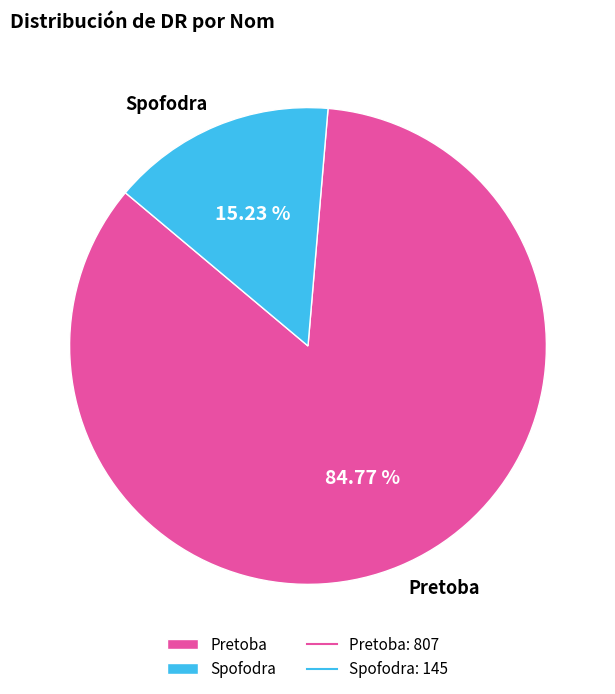

To the nearest percent, what is the difference between the Spofodra and Pretoba slice percentages?

70%